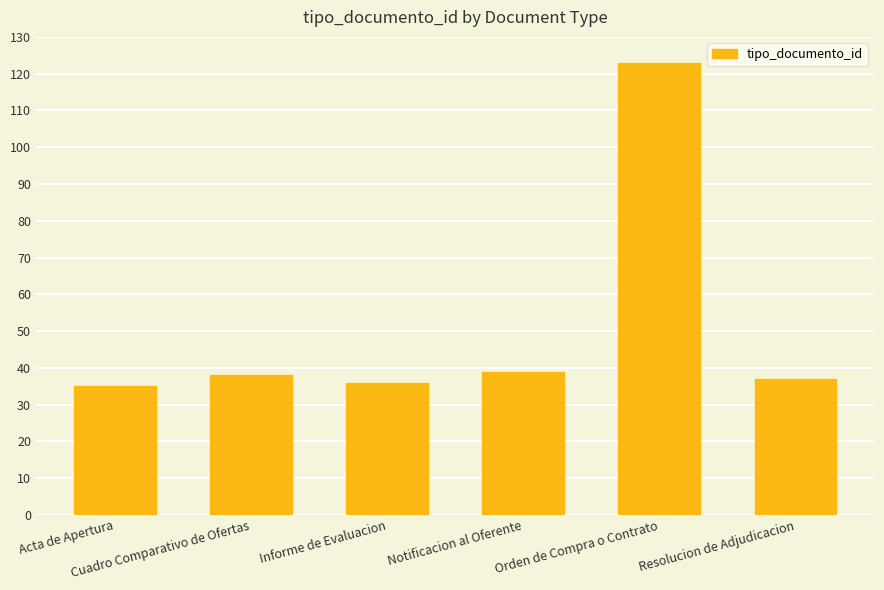

Reading left to right, what are all the values shown in this chart?

35	38	36	39	123	37